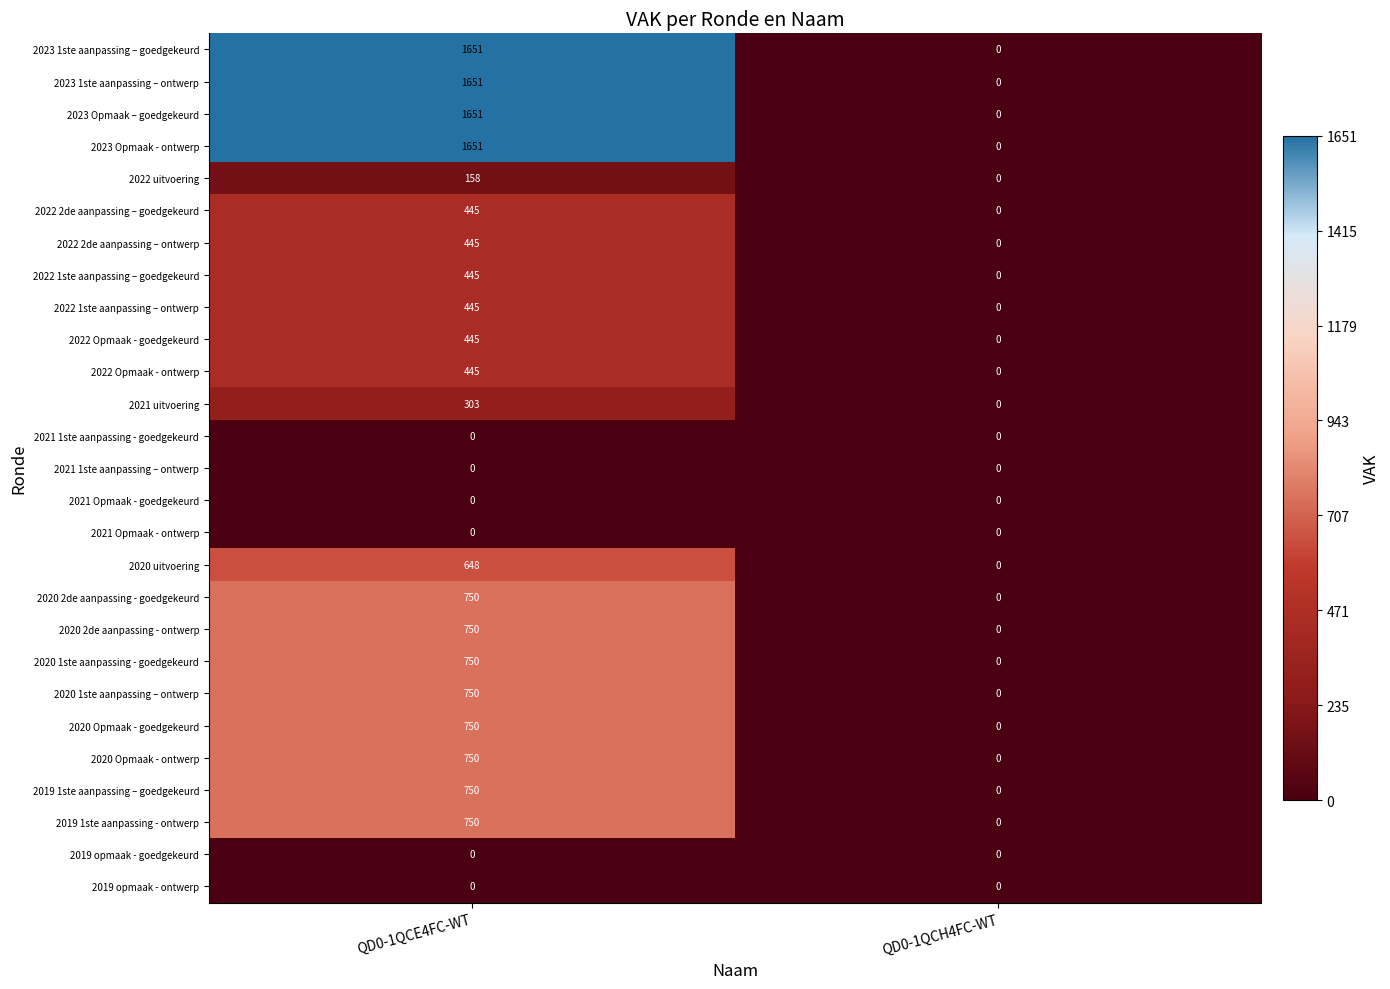

What is the spread (max minus min) of values at QD0-1QCE4FC-WT?

1651